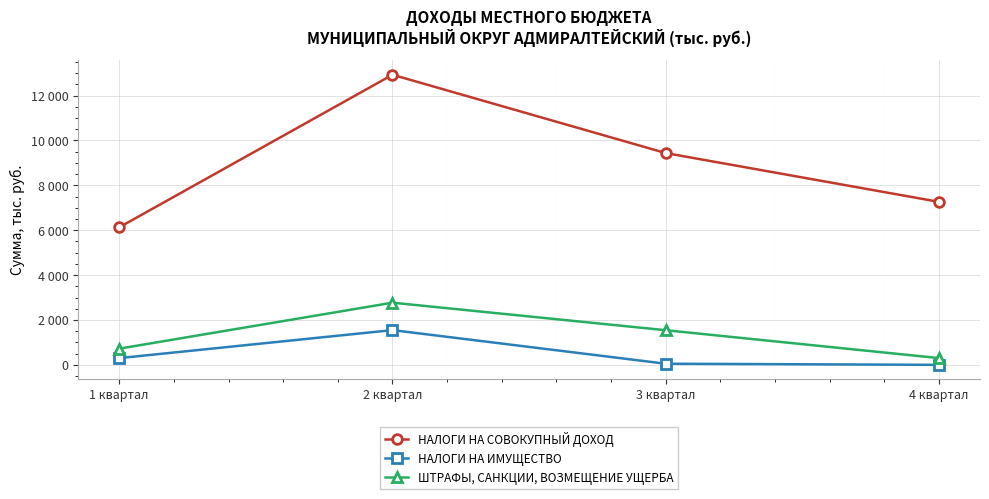

What are all the series names shown in the legend?

НАЛОГИ НА СОВОКУПНЫЙ ДОХОД, НАЛОГИ НА ИМУЩЕСТВО, ШТРАФЫ, САНКЦИИ, ВОЗМЕЩЕНИЕ УЩЕРБА